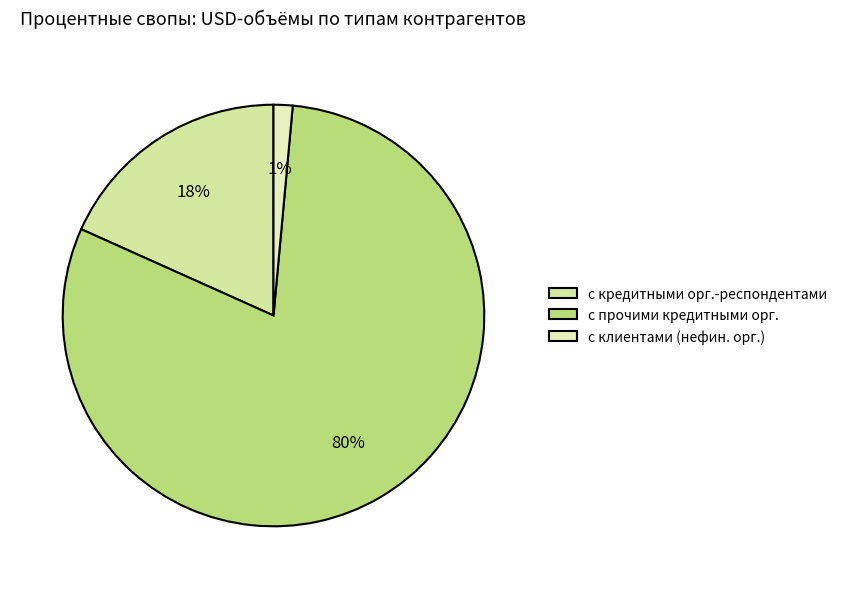

What is the smallest slice in the pie chart?

с клиентами (нефин. орг.)